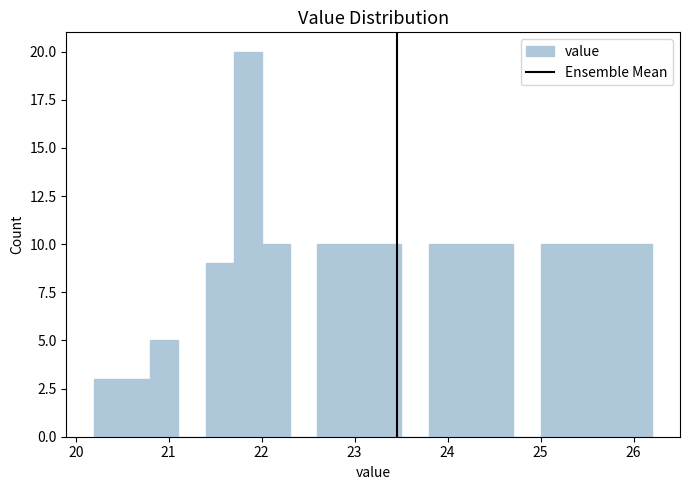

Around what value on the x-axis is the tallest bar? Give the approximate position of its centre, as read against the axis.

21.9